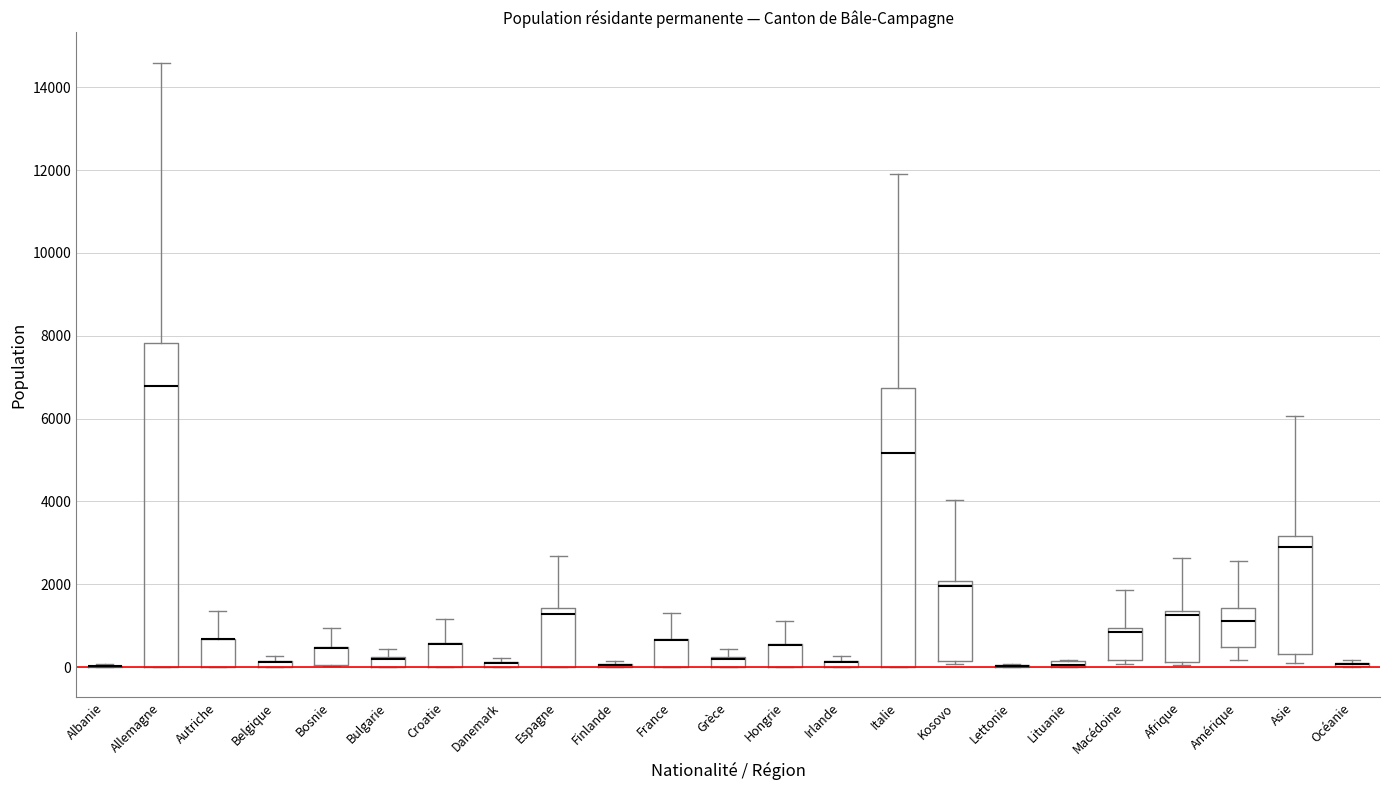

Where does the upper whisker of the box for Macédoine end on the y-axis? The values are not printed on the chart, so give them approximately, as read against the axis.

1800